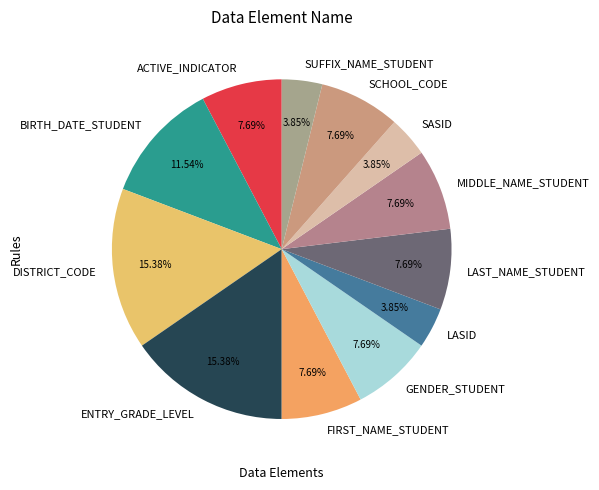

What percentage is the ACTIVE_INDICATOR slice, to the nearest percent?

8%